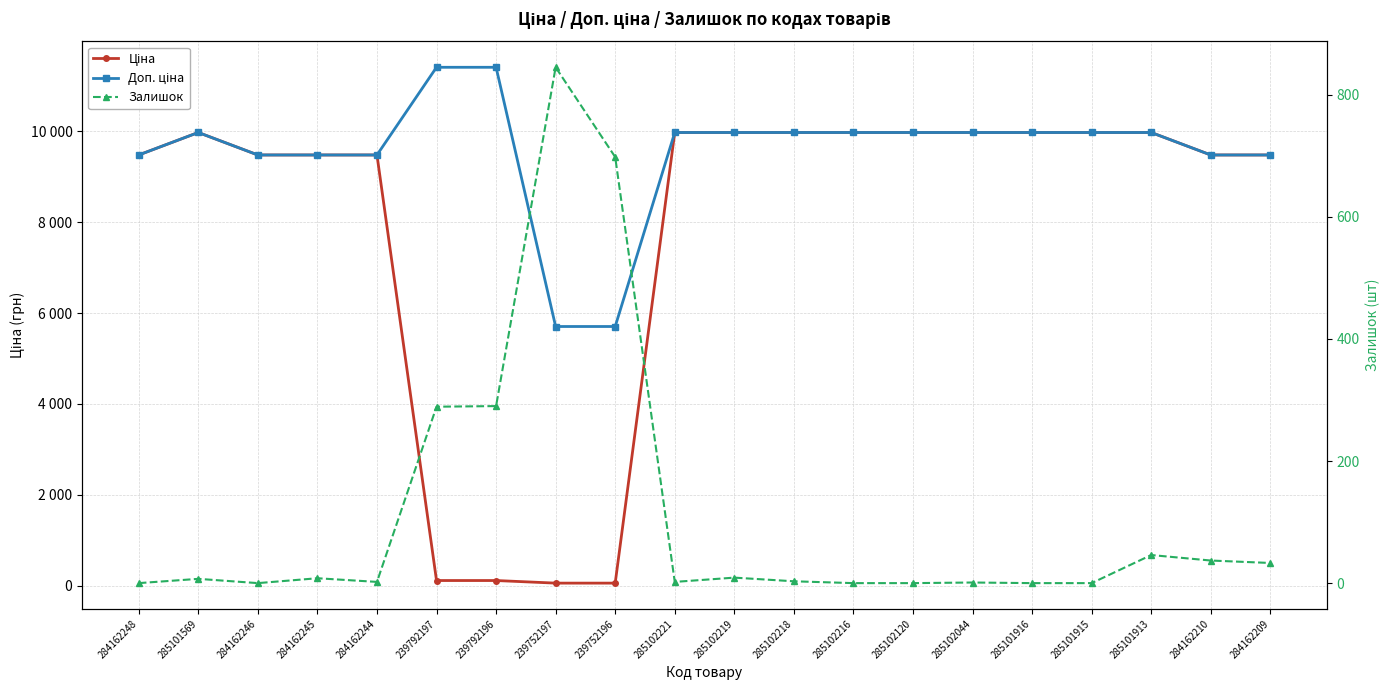

Between 239752196 and 284162245, which is larger?

284162245